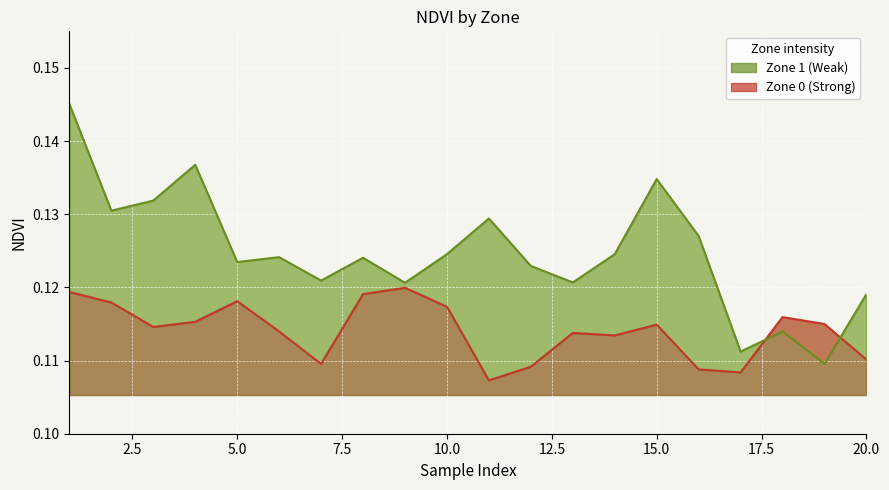

What is the minimum value shown in the chart?

0.1